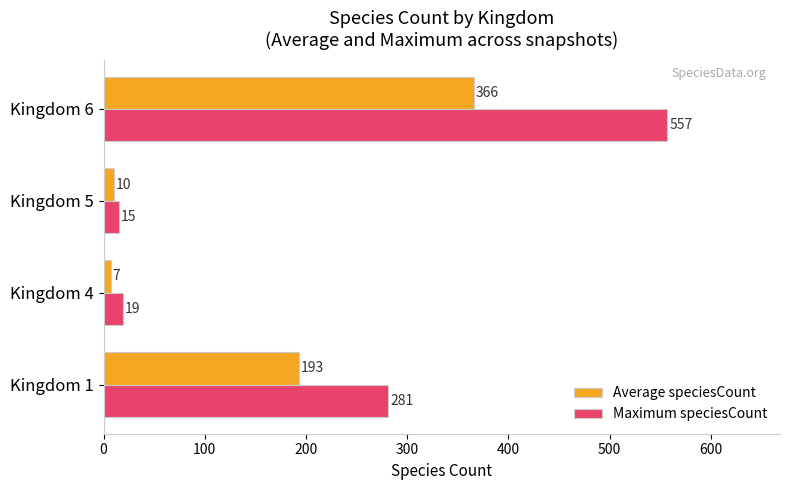

At which category is the sum across all series the highest?

Kingdom 6